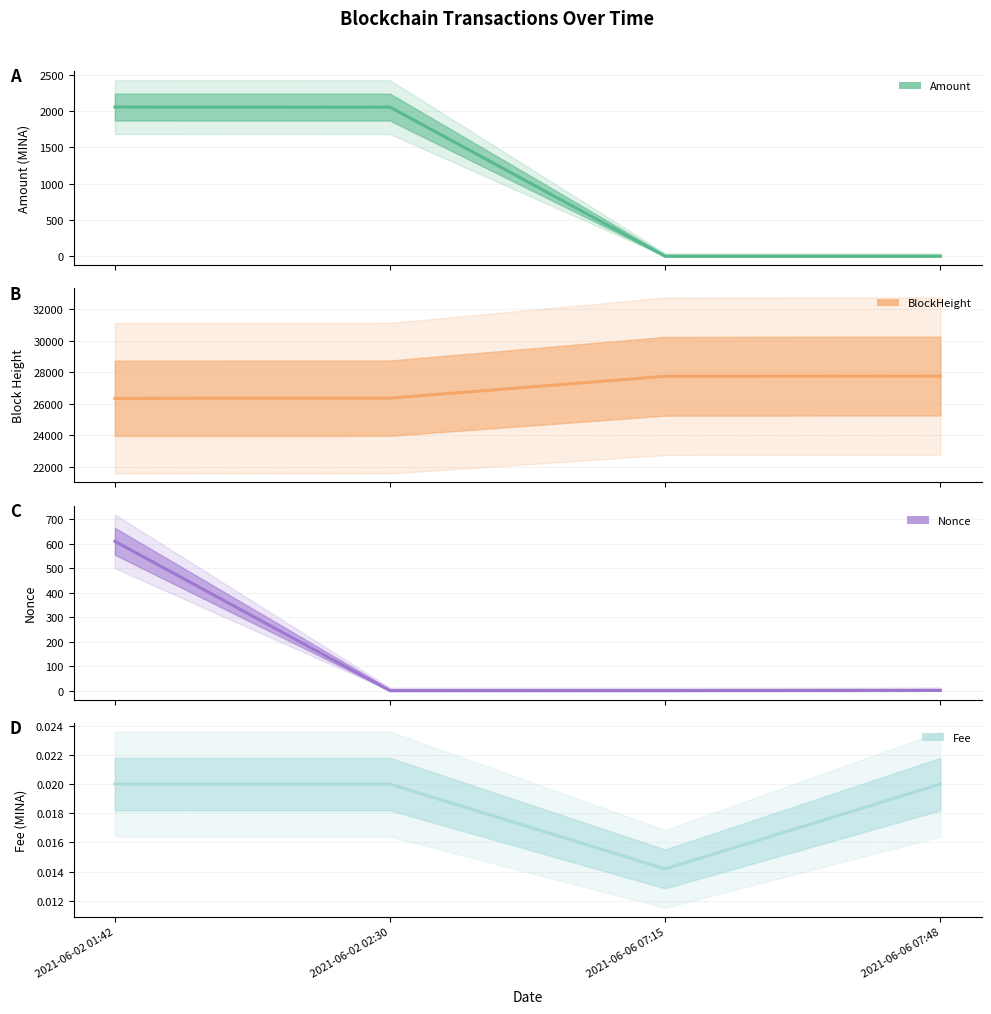

At which category is the sum across all series the highest?

2021-06-02 01:42